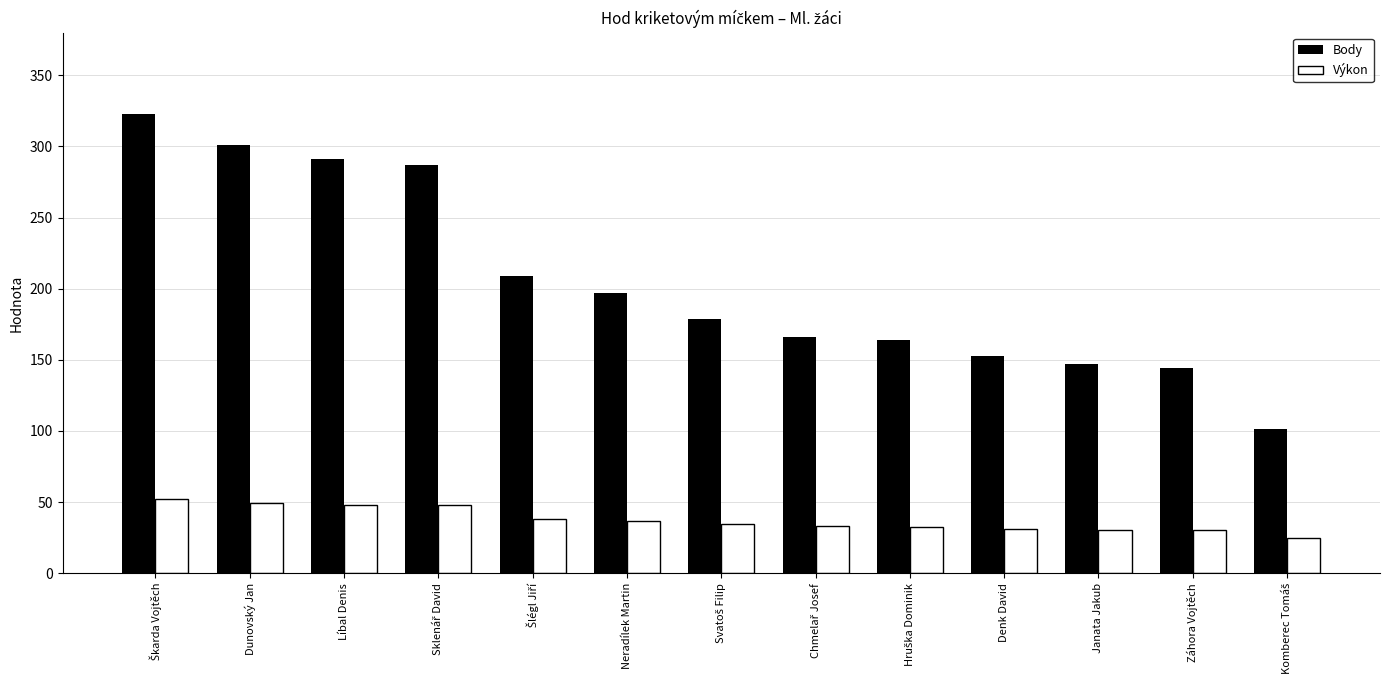

What is the label of the 6th bar from the left?

Neradílek Martin